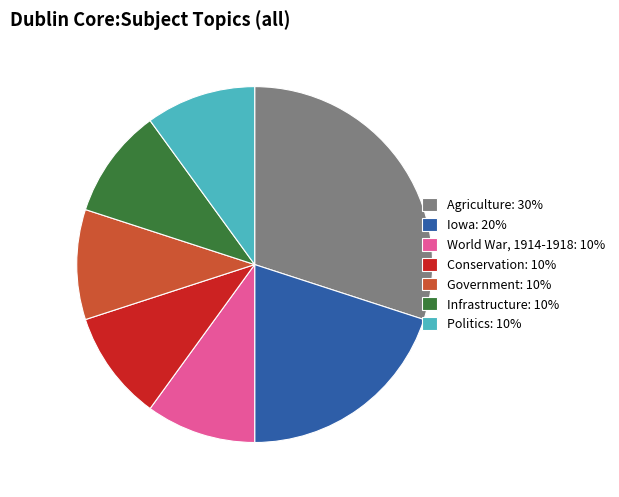

Combined, do Government: 10% and Politics: 10% account for over 50%?

No